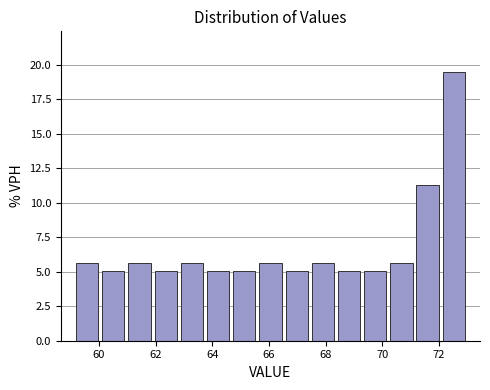

Over which range of the x-axis is the bar tallest?

72.0 to 73.0